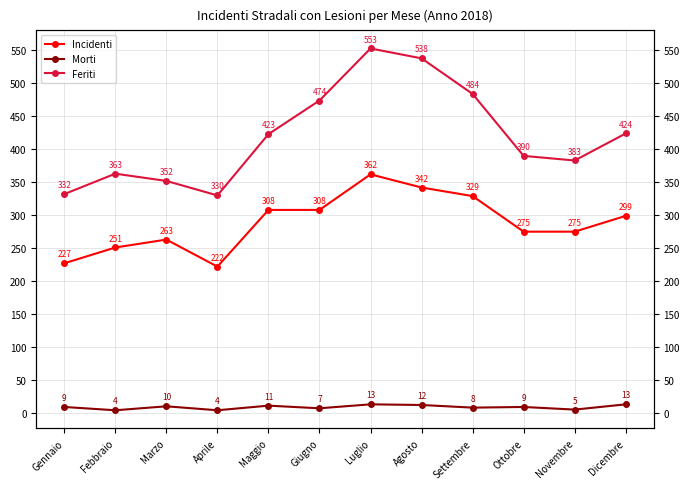

How many distinct data groups are displayed?

3